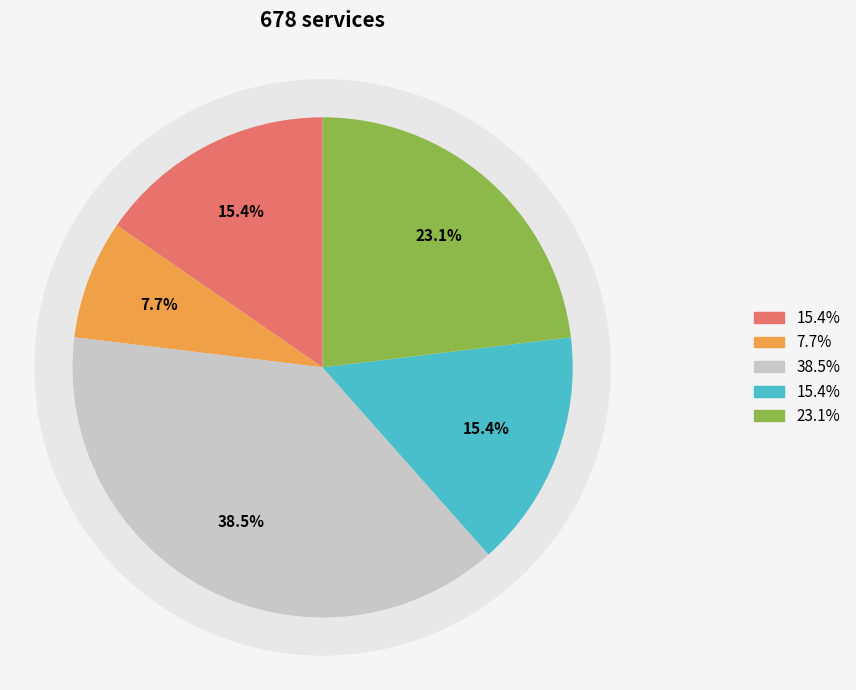

Is it true that 9 is 7% of the pie?

True